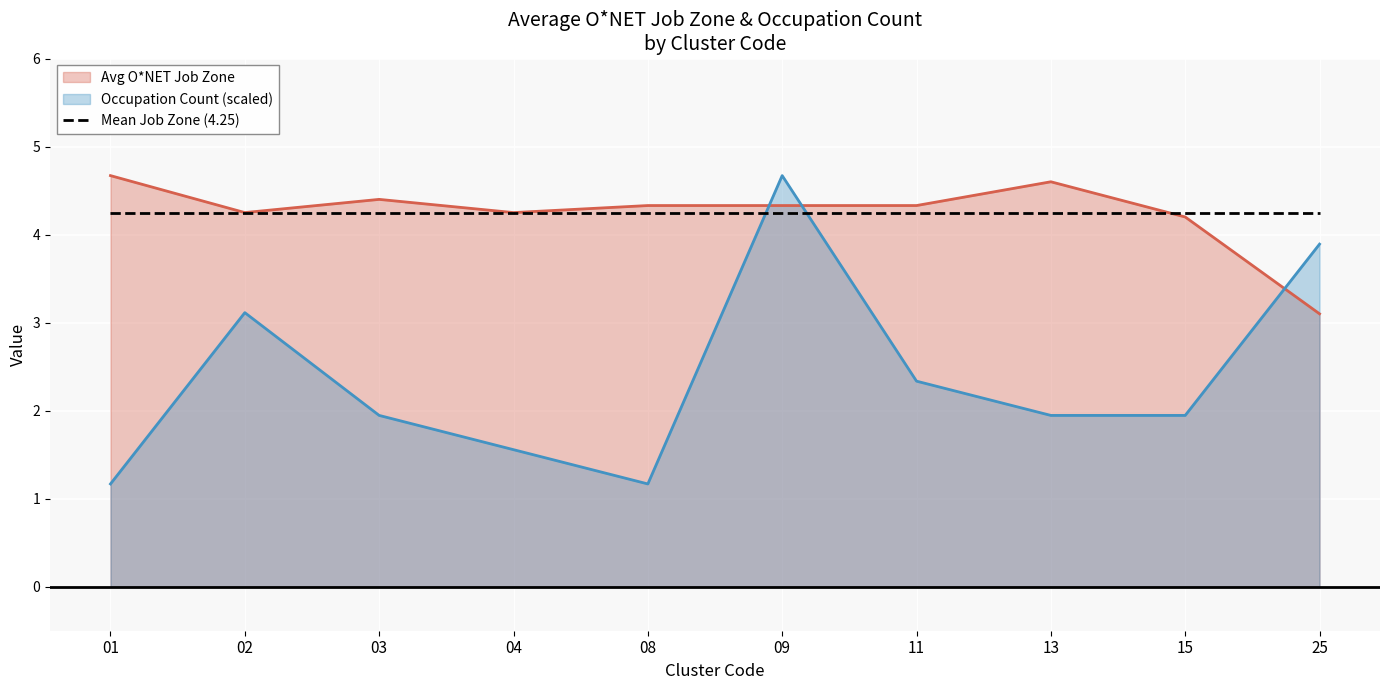

Between 02 and 11, which series saw the biggest shift?

Occupation Count (scaled)